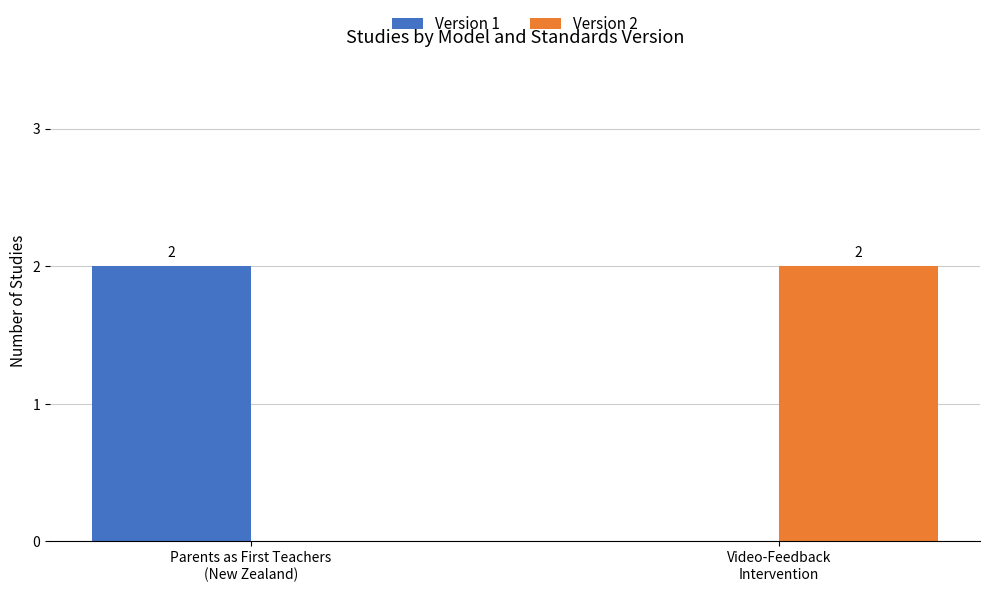

What is the total value across all series at Parents as First Teachers
(New Zealand)?

2